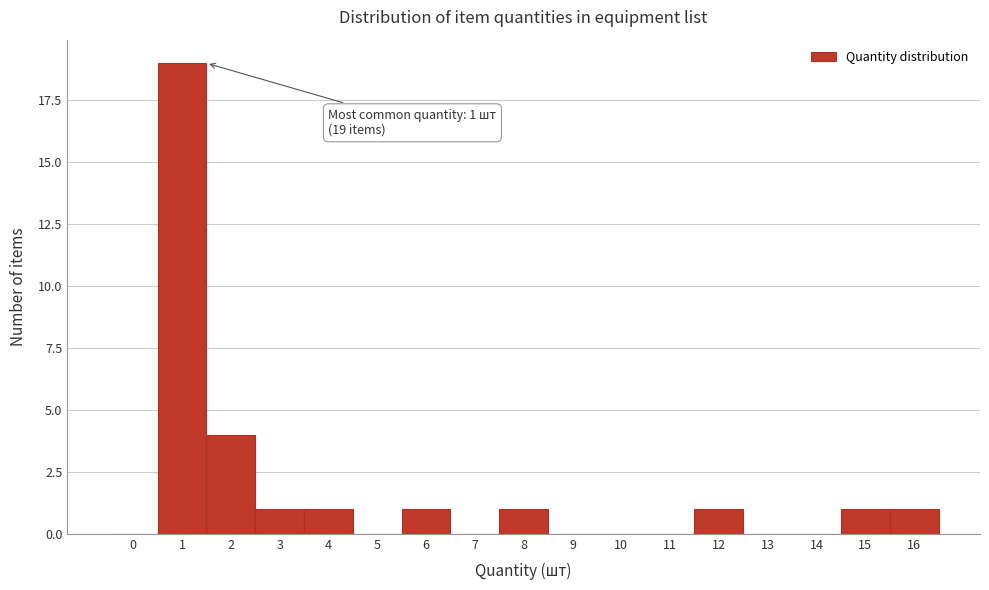

Reading left to right, transcribe all the data shown in this chart.

0=0	1=19	2=4	3=1	4=1	5=0	6=1	7=0	8=1	9=0	10=0	11=0	12=1	13=0	14=0	15=1	16=1